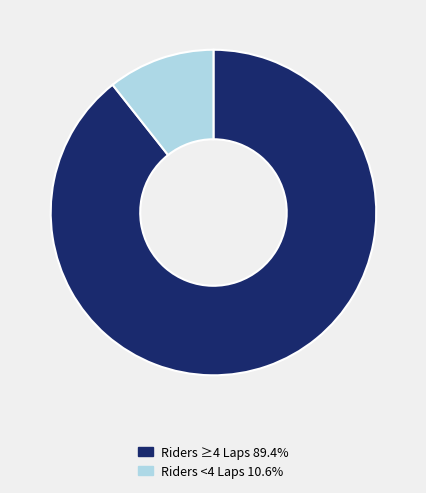

What is the ratio of the value at Riders ≥4 Laps 89.4% to the value at Riders <4 Laps 10.6%?

8.4